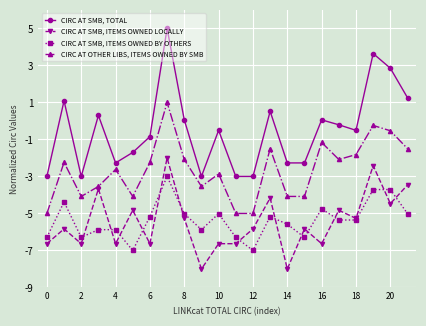

True or false: CIRC AT SMB, TOTAL has more than 0 interior local peaks.

True